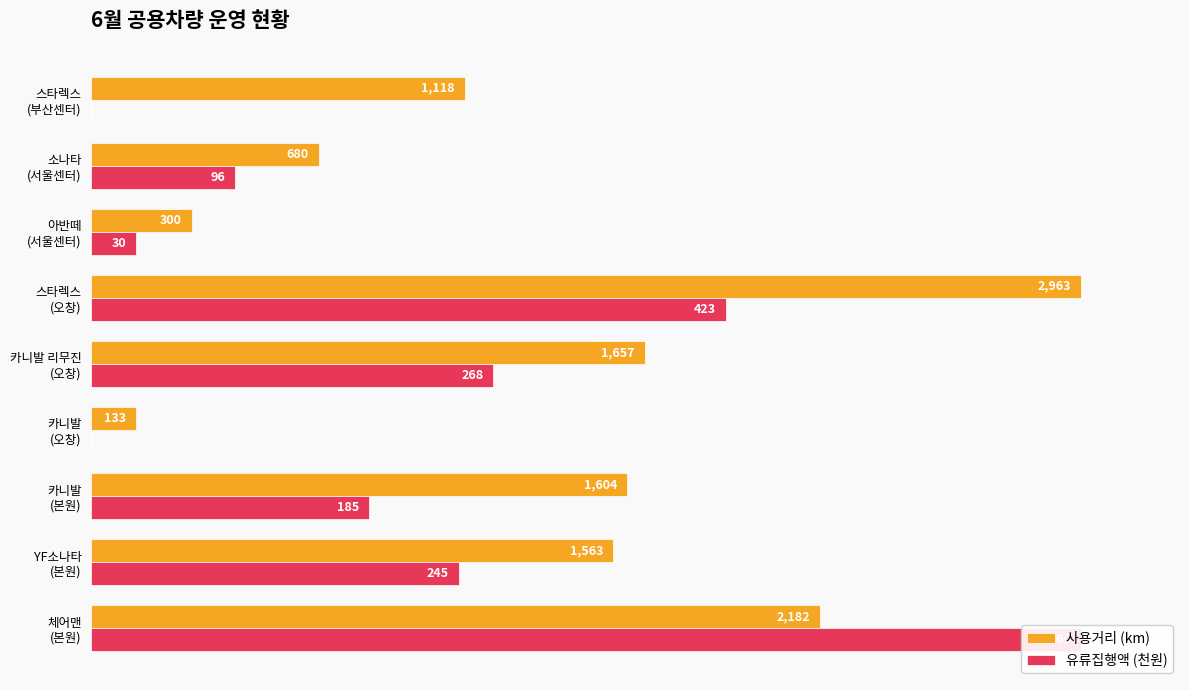

What is the difference between the maximum and minimum values in the 유류집행액 (천원) series?

100.0